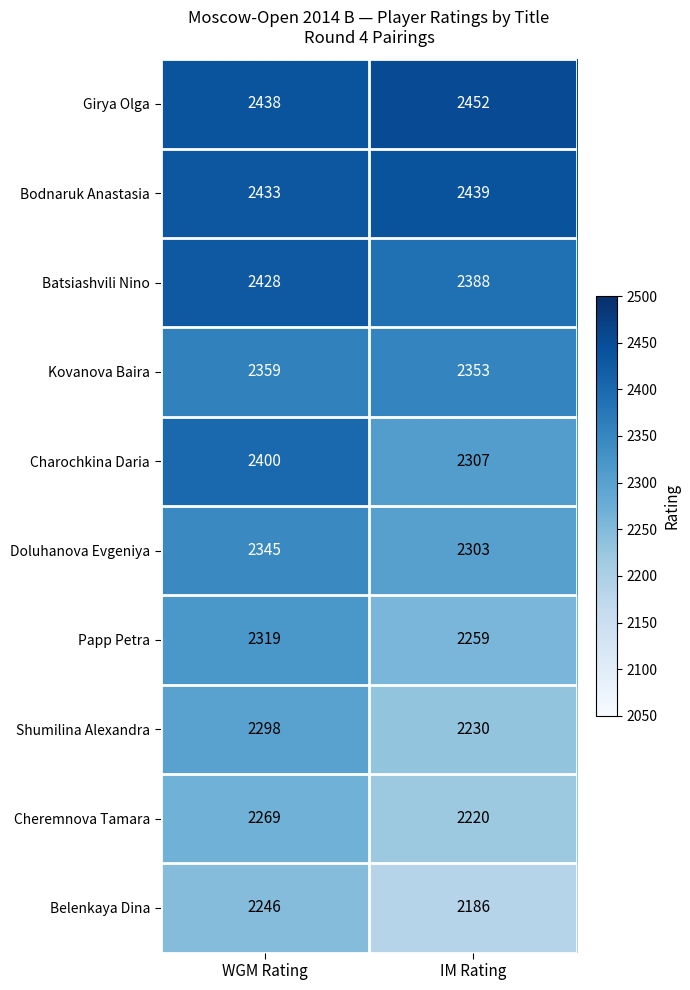

At which category is the sum across all series the highest?

WGM Rating